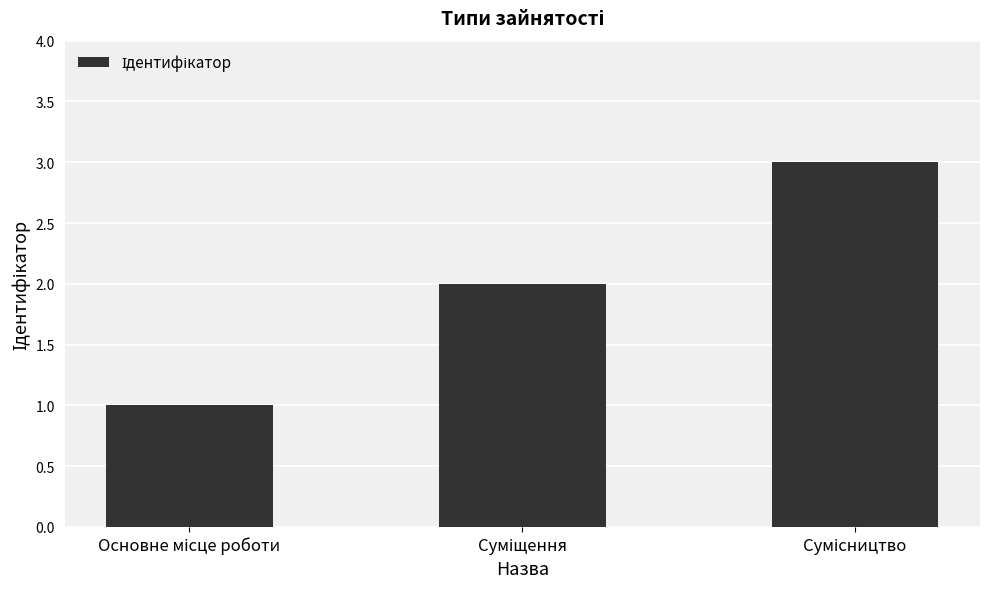

What is the greatest value displayed?

3